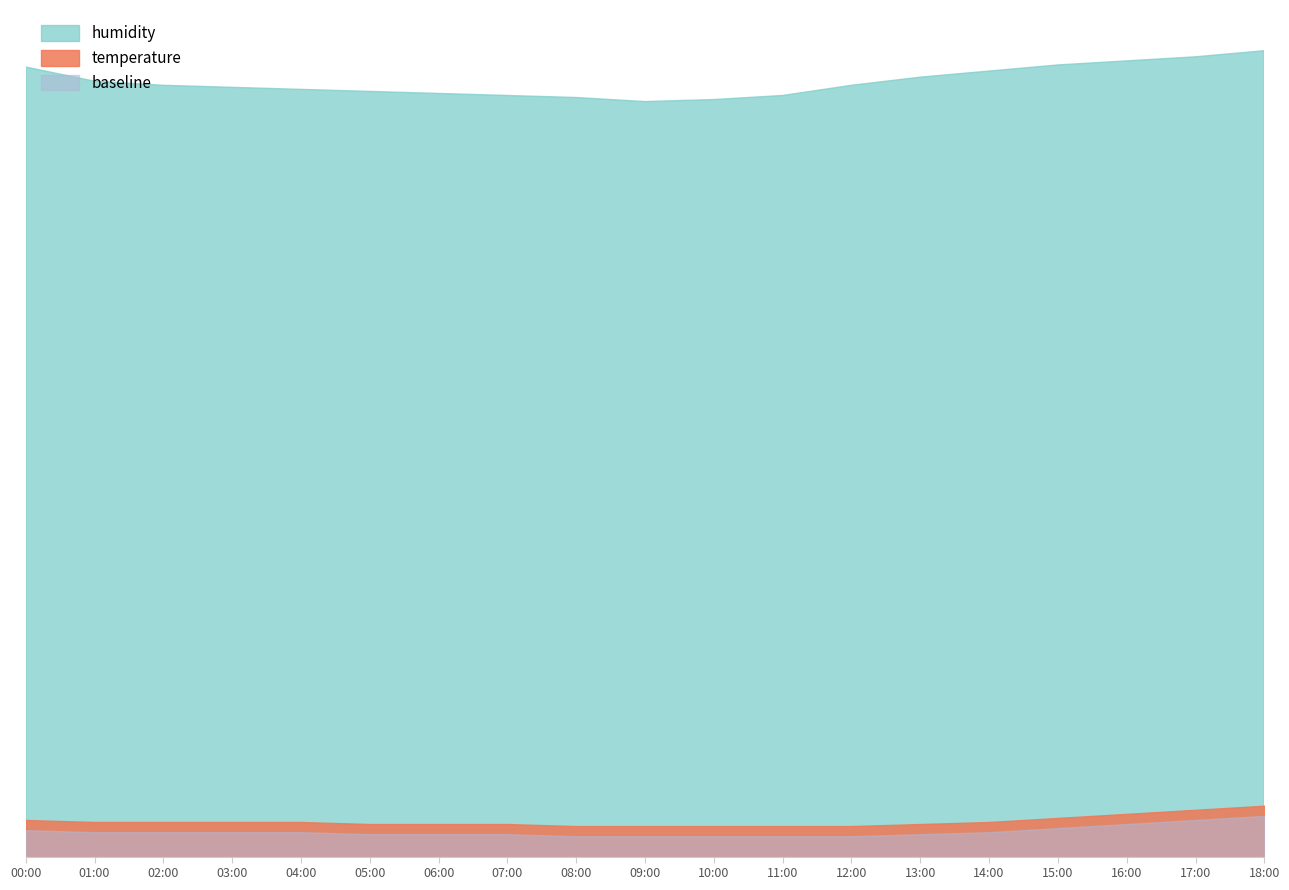

What is the average value of the humidity series?

63.0